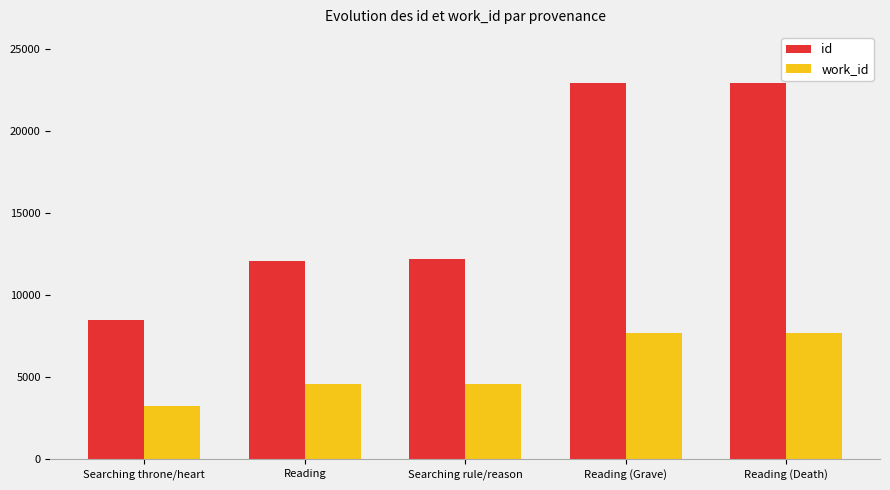

Is the value of id at Reading (Death) greater than the value of work_id at Reading (Grave)?

Yes